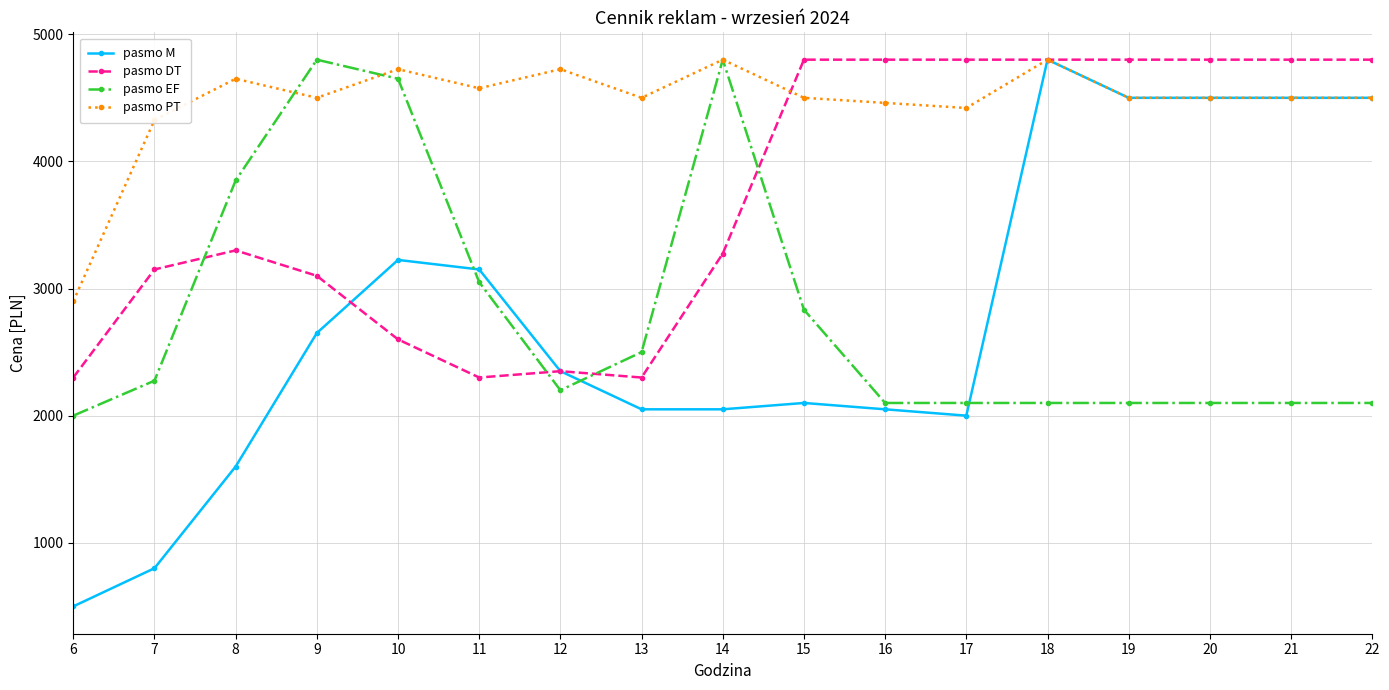

What are all the series names shown in the legend?

pasmo M, pasmo DT, pasmo EF, pasmo PT